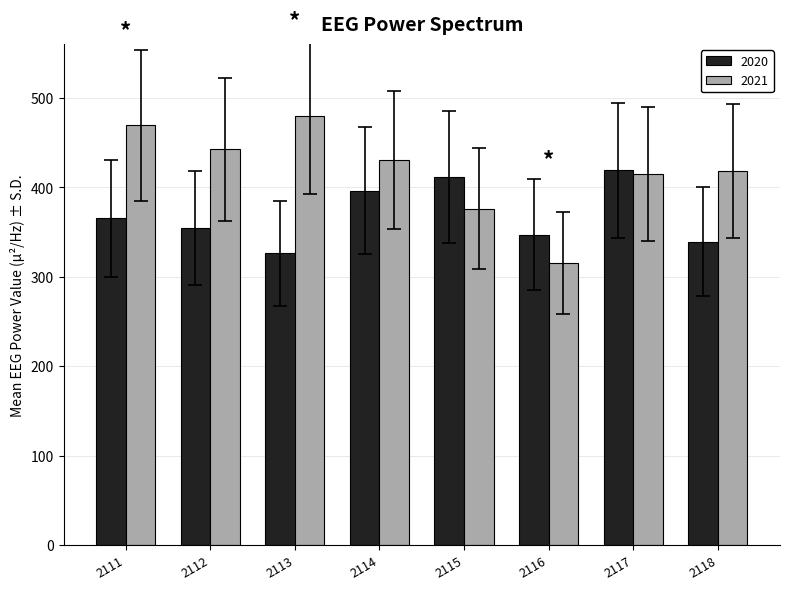

At which label does 2020 reach its peak?

2117